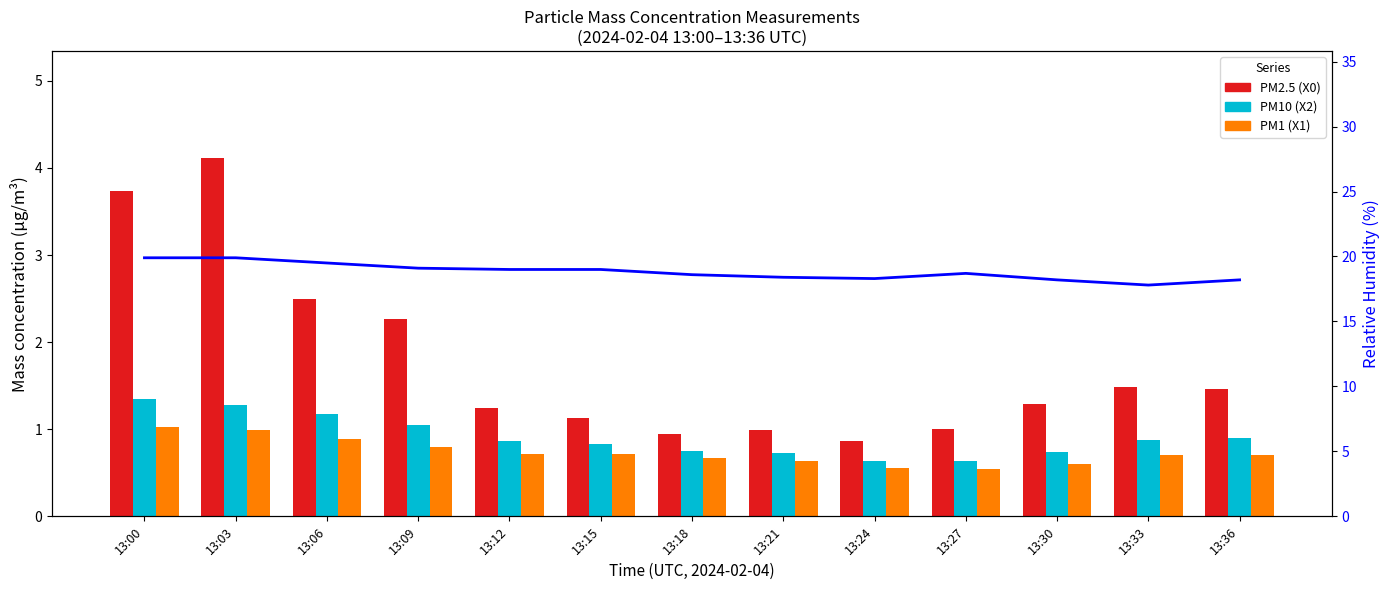

List the series in order of their peak value, highest first.

Relative Humidity (%), PM2.5 (X0), PM10 (X2), PM1 (X1)